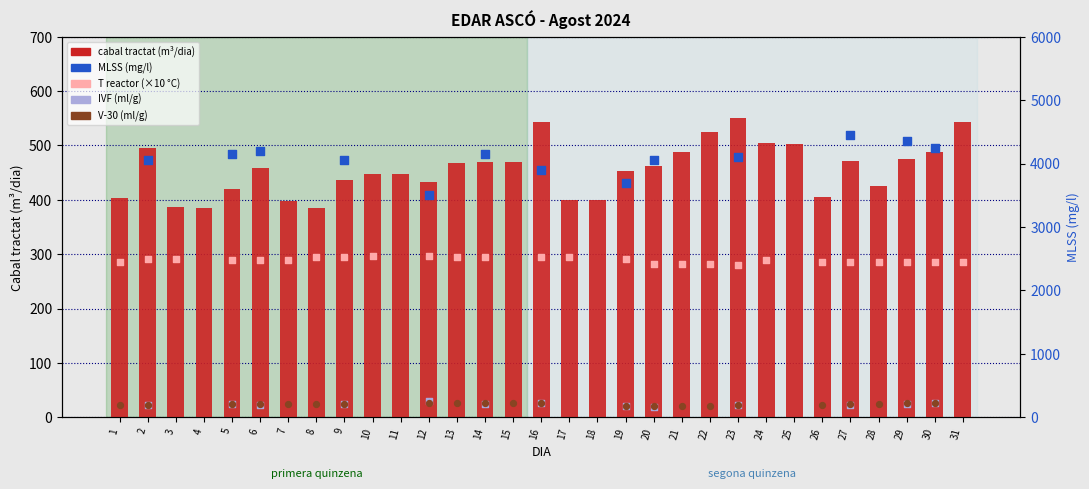

What are all the series names shown in the legend?

cabal tractat, T reactor (×10 °C), MLSS (mg/l), IVF (ml/g), V-30 (ml/g)